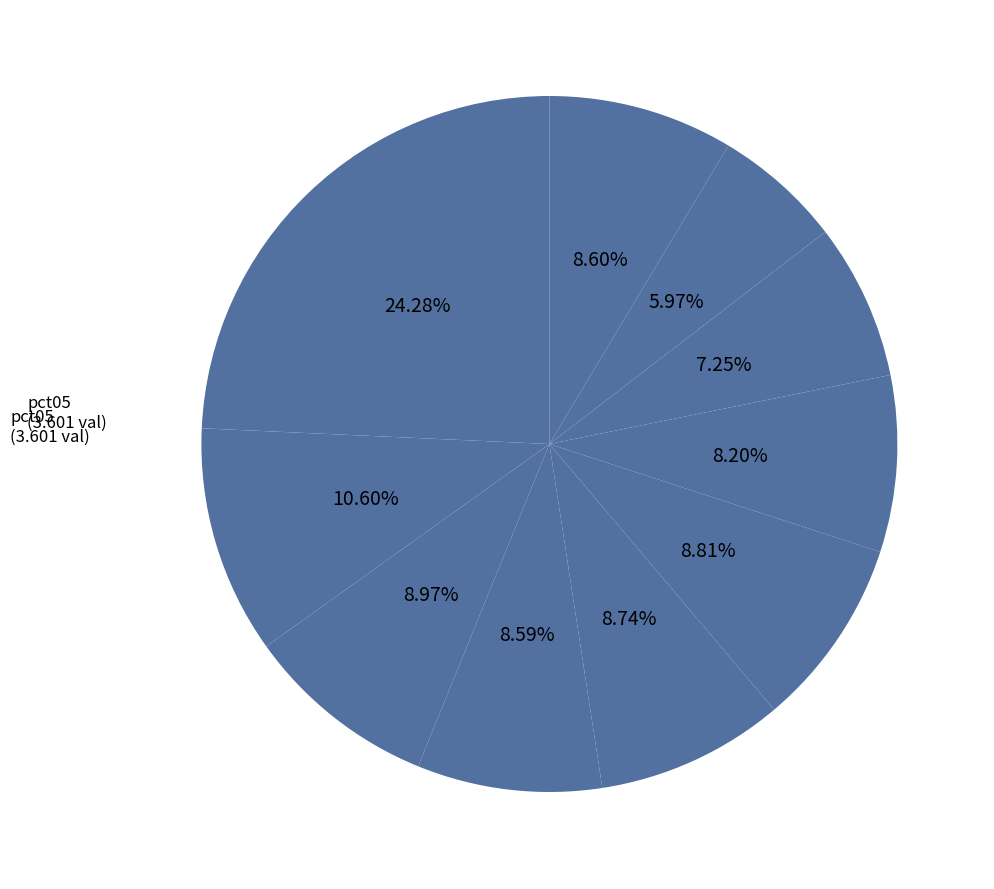

Is there a majority slice in this chart?

No